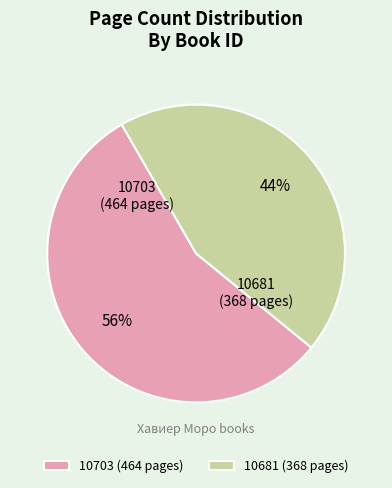

Is there any slice that represents more than half of the pie?

Yes